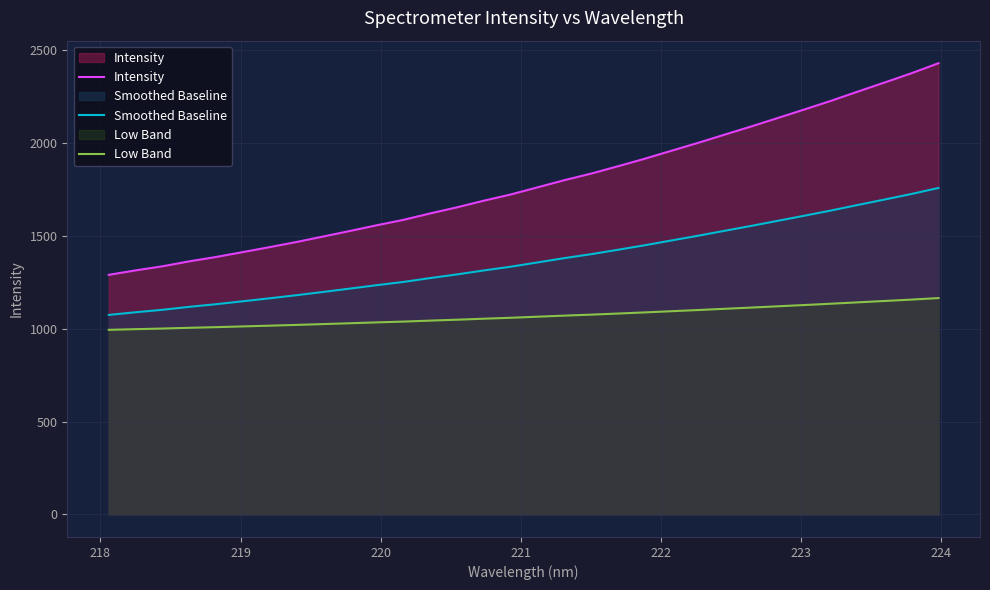

What is the difference between the maximum and minimum values in the Low Band series?

170.8